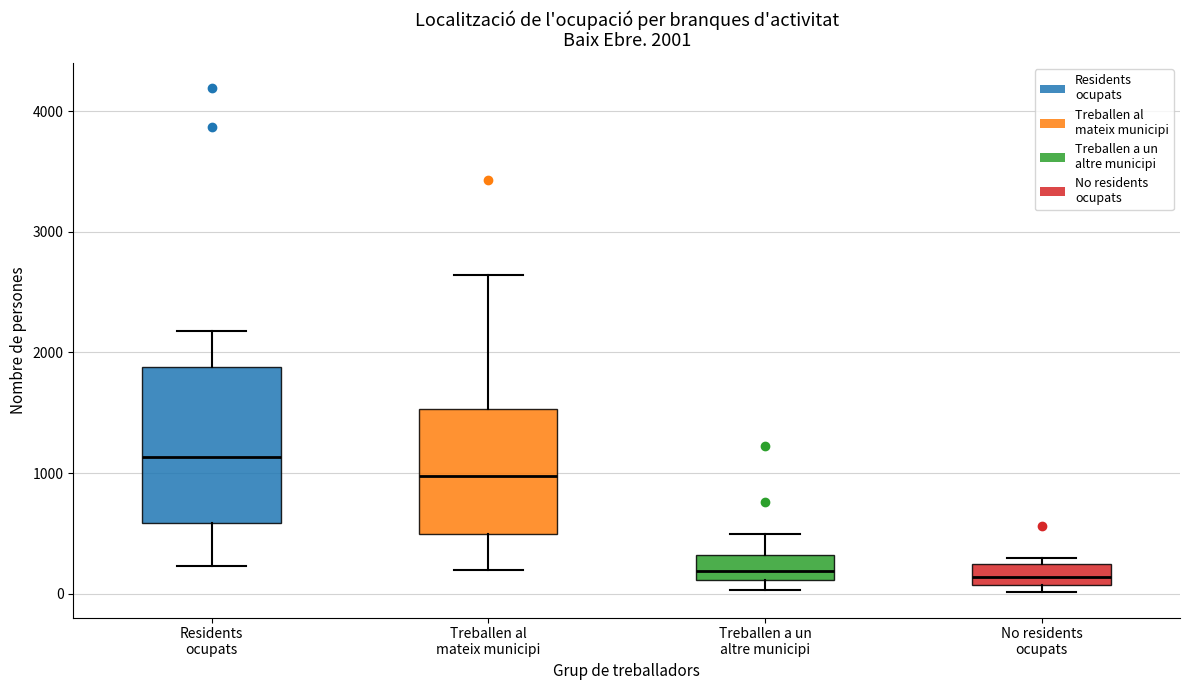

Which box has the highest median line?

Residents ocupats